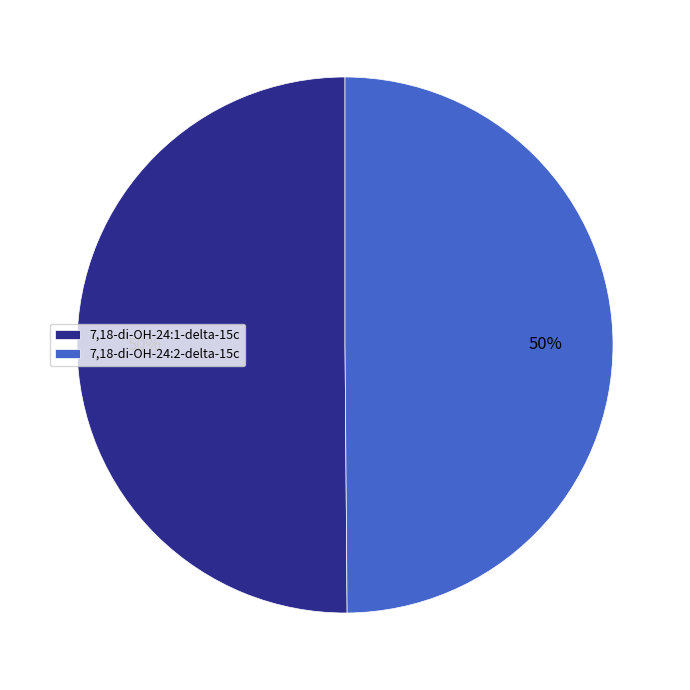

True or false: 7,18-di-OH-24:1-delta-15c accounts for 50% of the total.

True